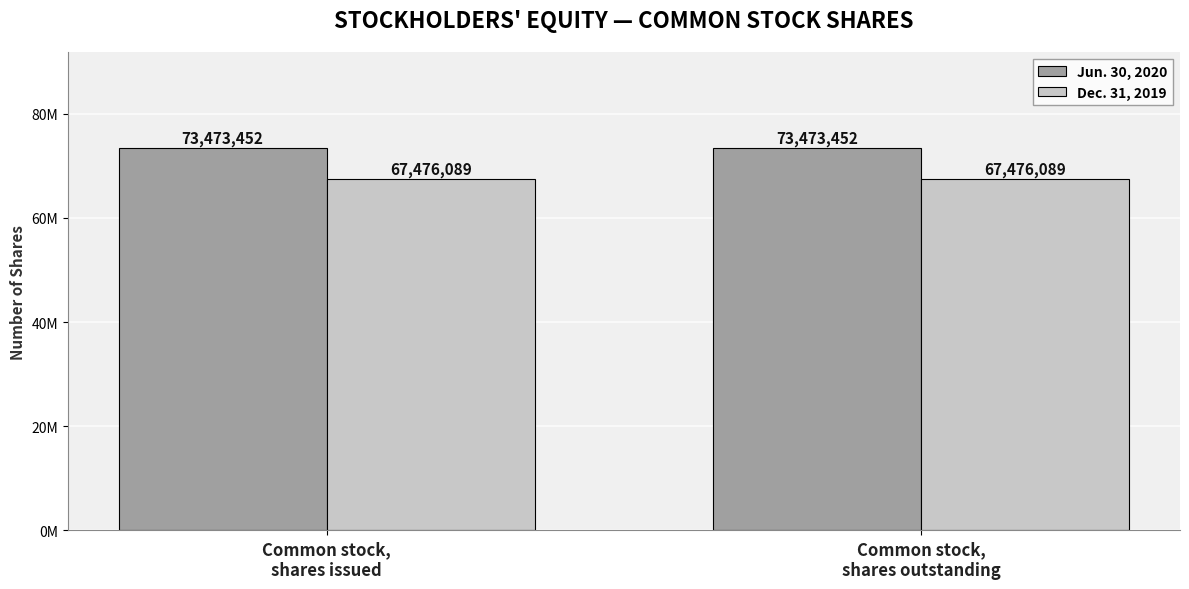

What position from the left is Common stock,
shares outstanding?

2